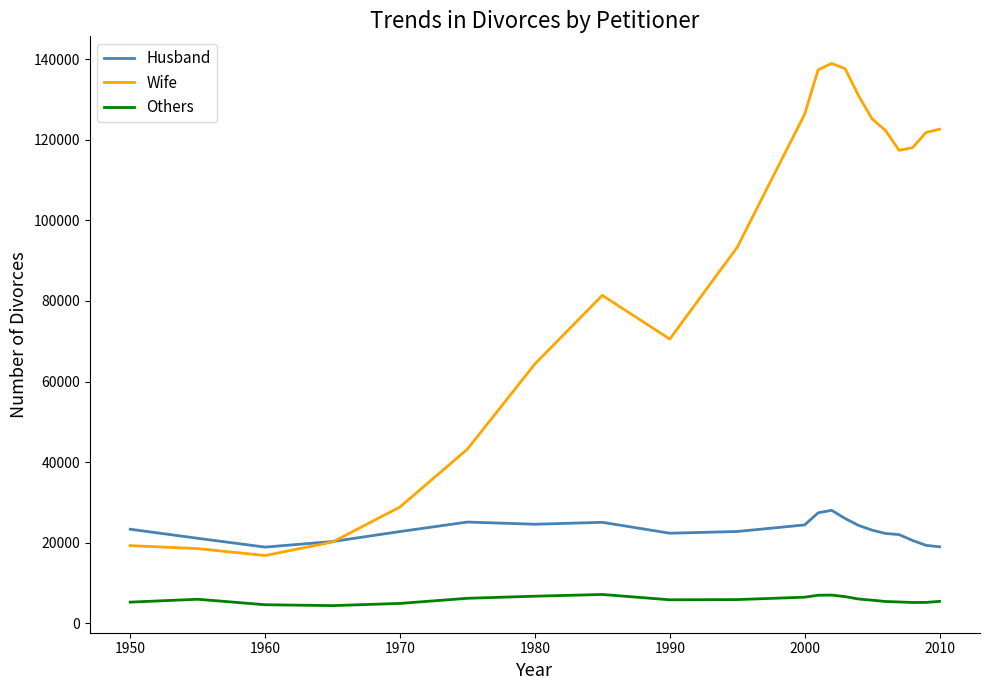

Does the chart display data point markers on the line(s)?

No